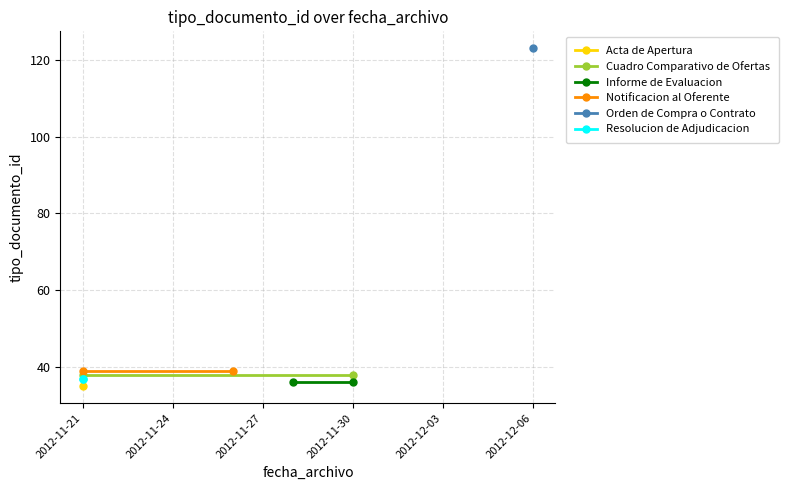

Is it true that Notificacion al Oferente equals 58 at 2012-11-24?

False